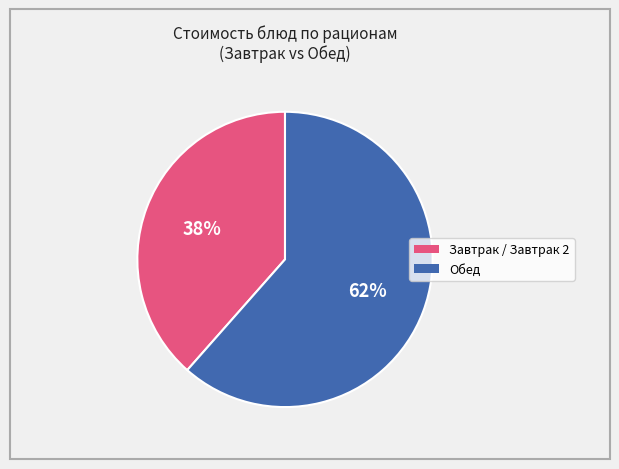

Is there any slice that represents more than half of the pie?

Yes